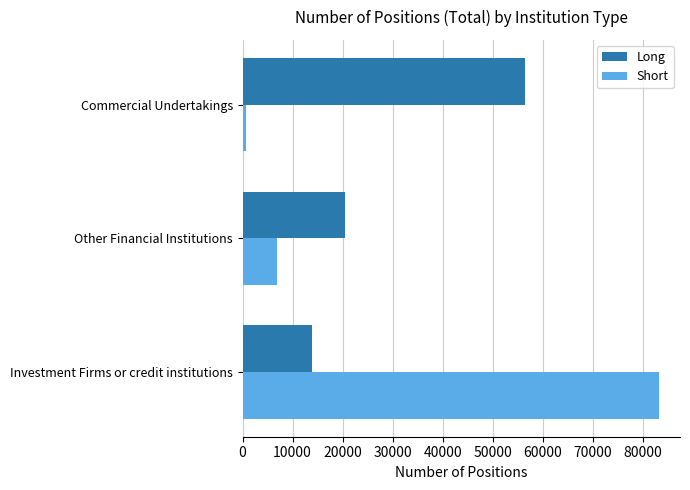

What is the maximum value shown in the chart?

83300